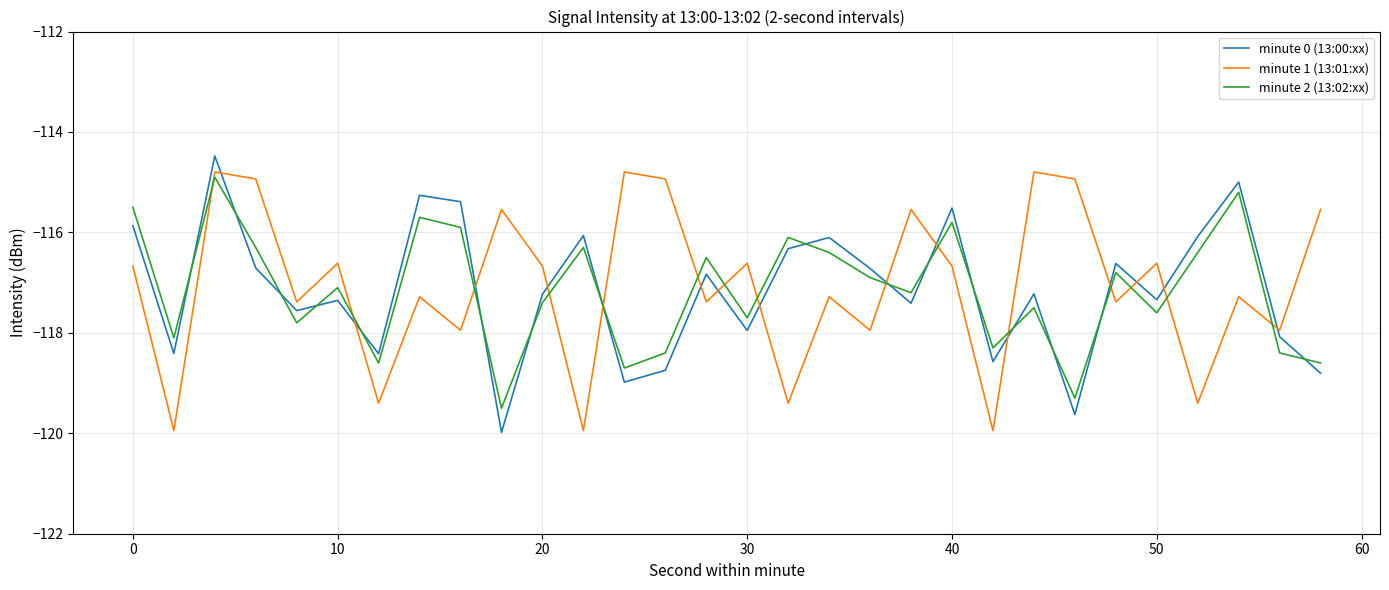

What is the minimum value shown in the chart?

-120.0